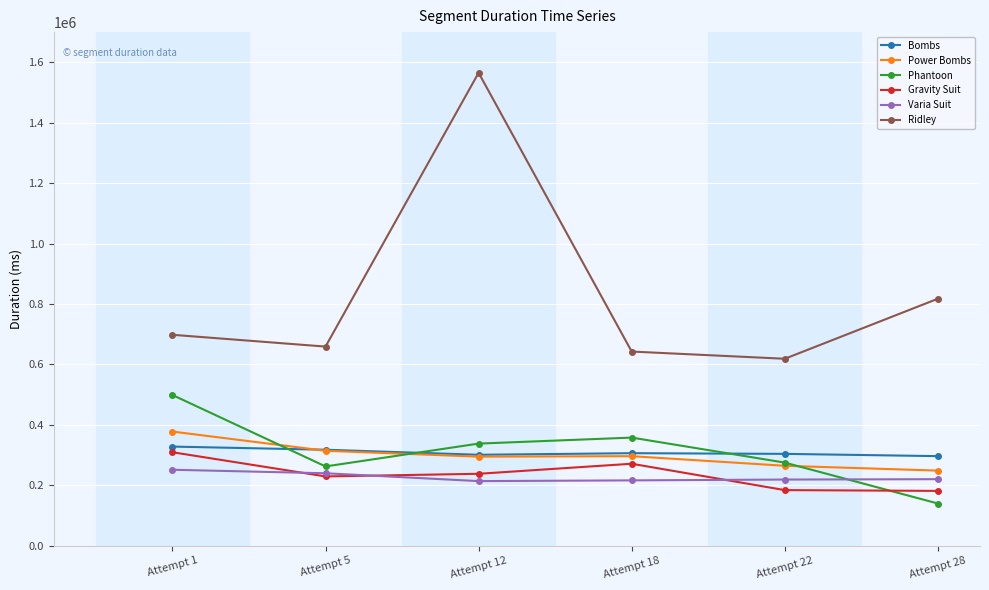

What is the maximum value shown in the chart?

1565322